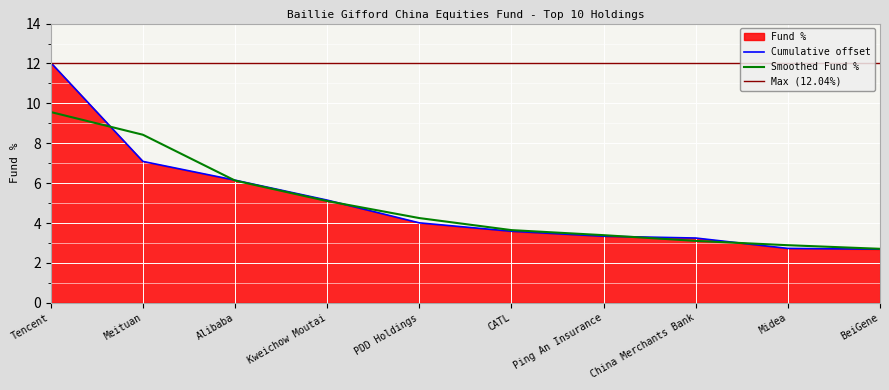

What is the smallest value displayed?

2.7